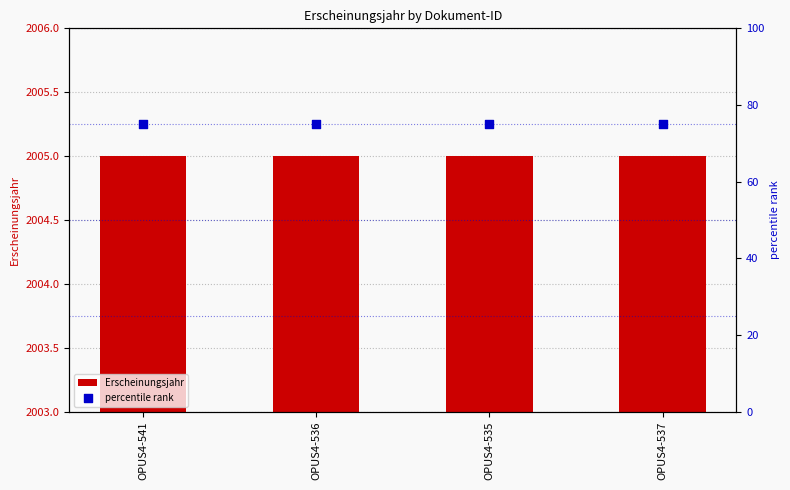

Which series reaches the minimum Y coordinate?

Erscheinungsjahr